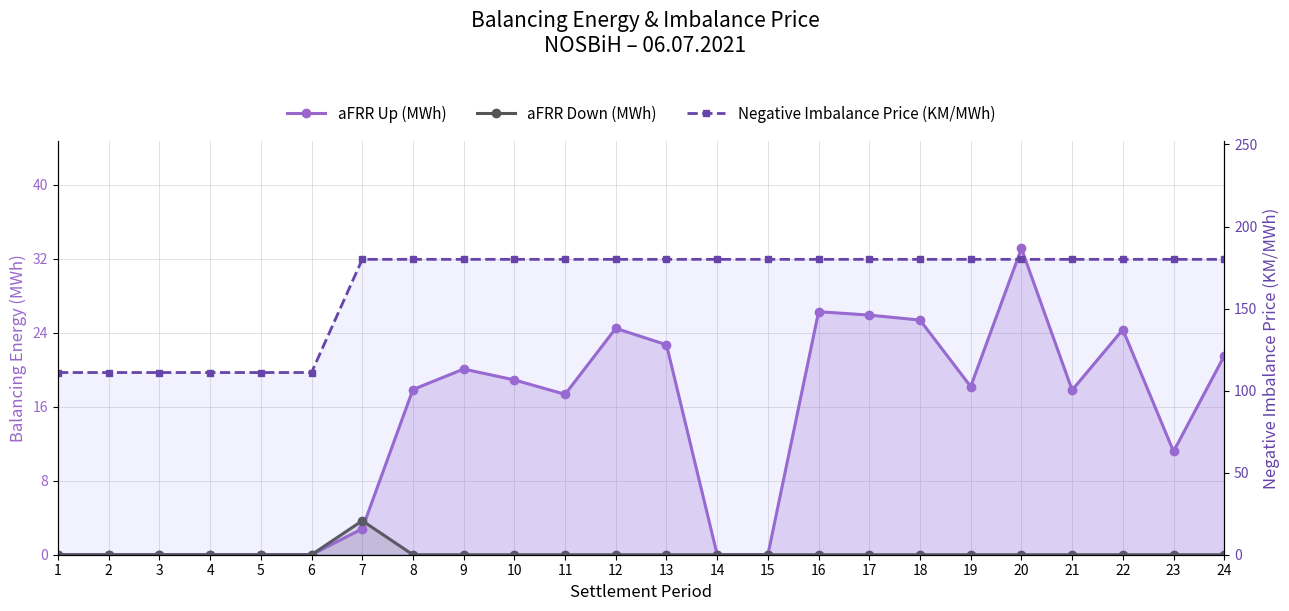

What is the minimum value for Negative Imbalance Price (KM/MWh)?

111.0